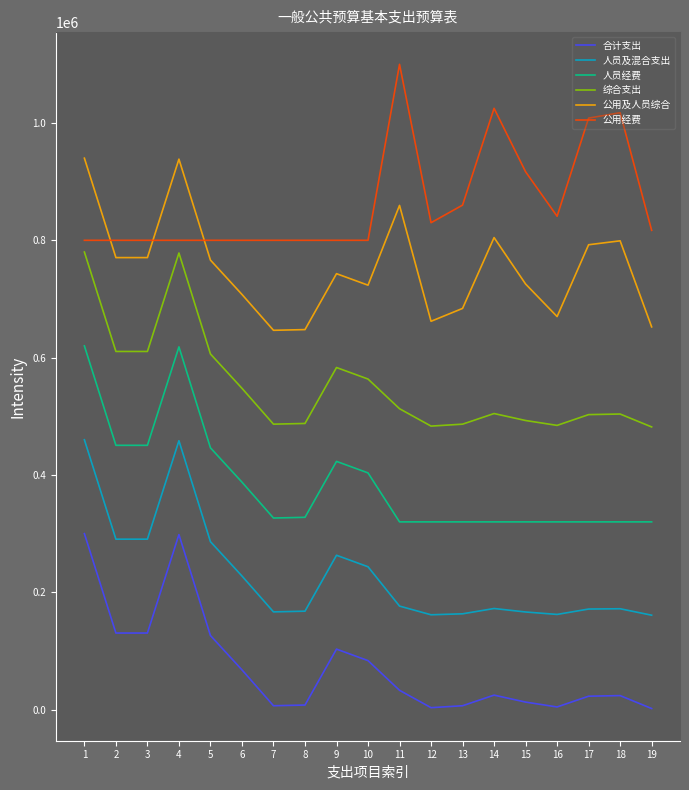

How many series are shown in this chart?

6